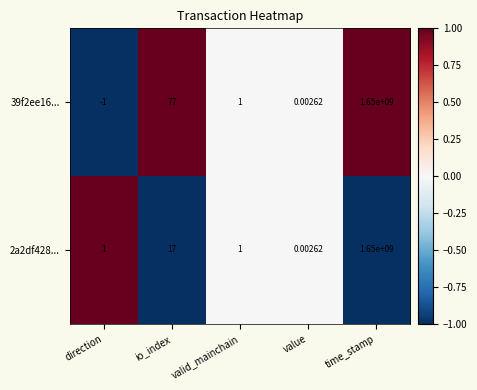

At which category is the sum across all series the highest?

time_stamp